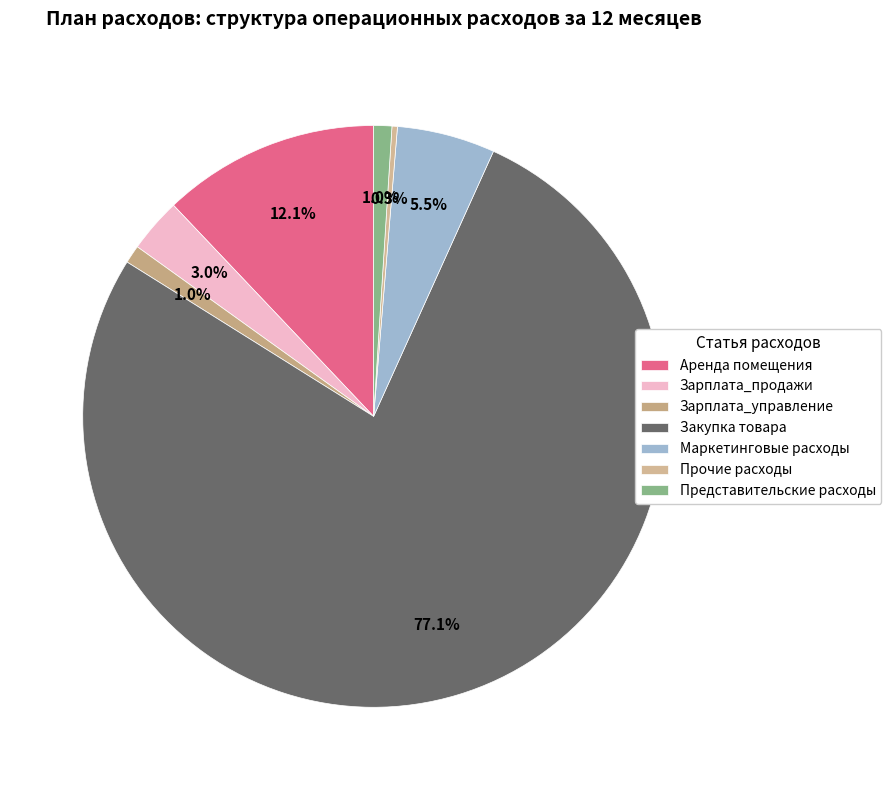

How many slices are in this pie chart?

7